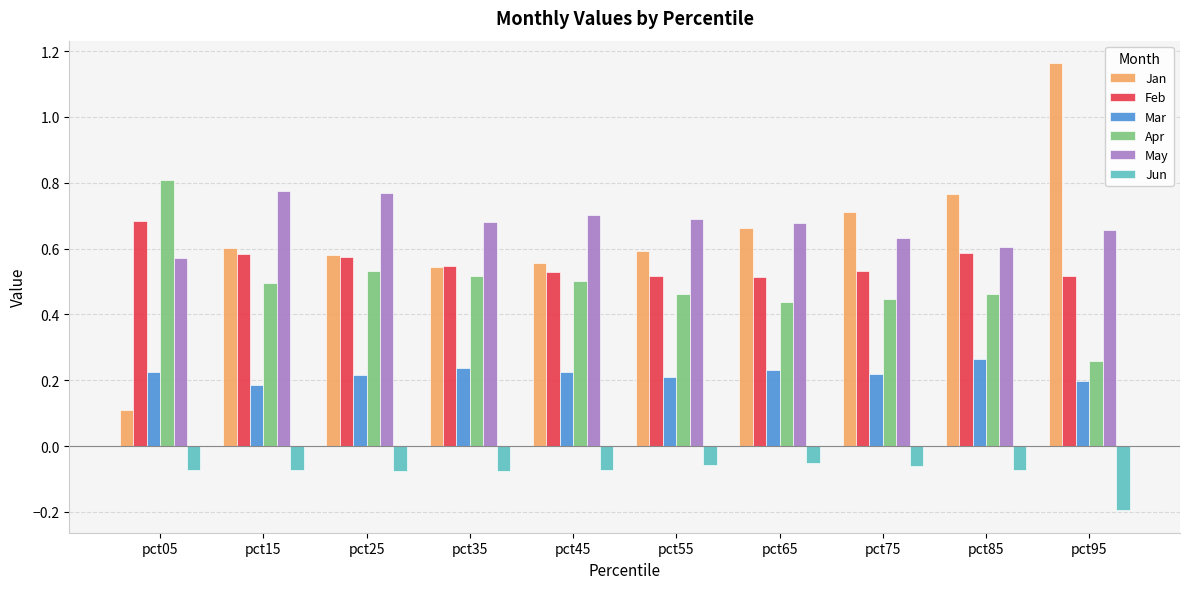

Between pct25 and pct35, which series saw the biggest shift?

May